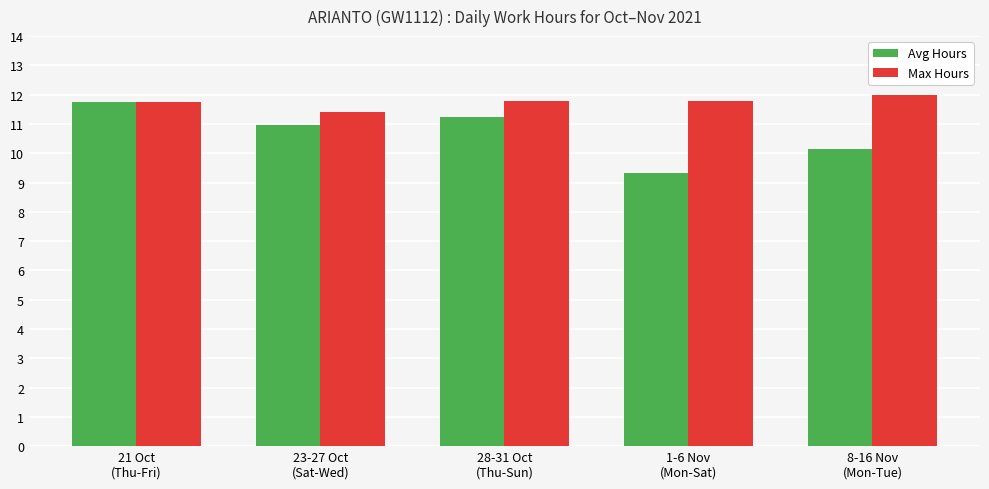

List the series in order of their overall mean, lowest first.

Avg Hours, Max Hours